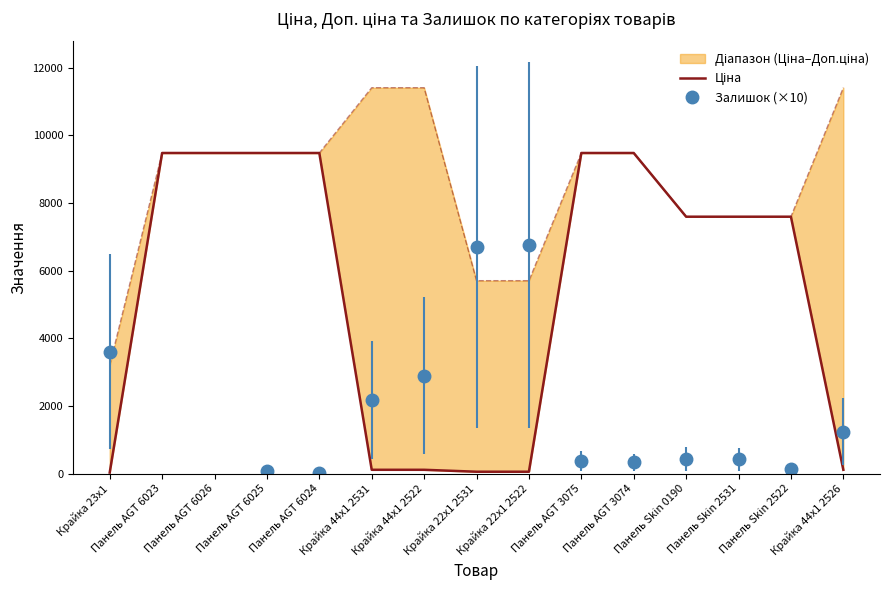

The chart shows a value of 114.1 at Крайка 44x1 2531. True or false?

True